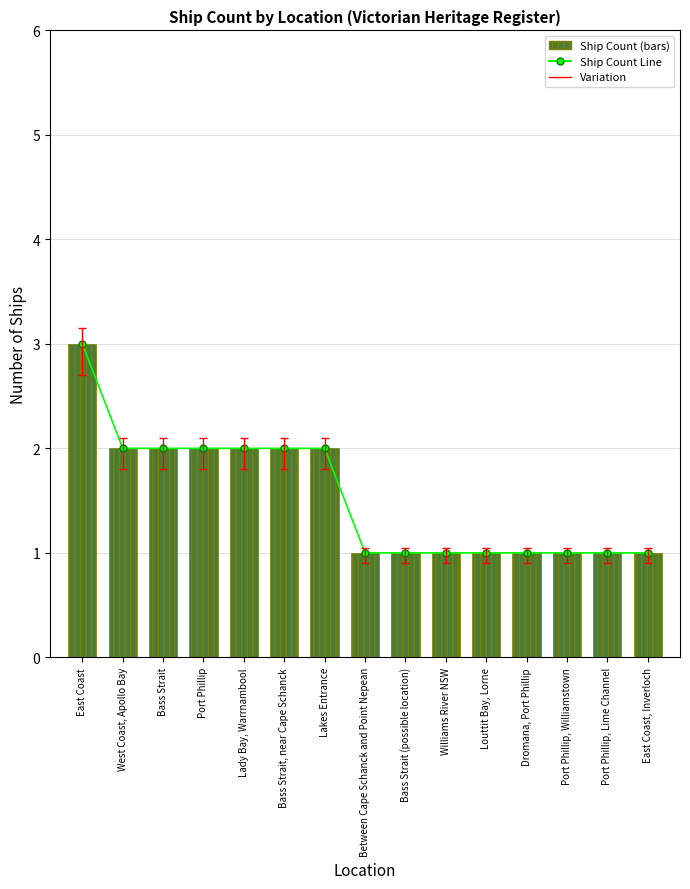

Which series has the largest total across all categories?

Ship Count Line